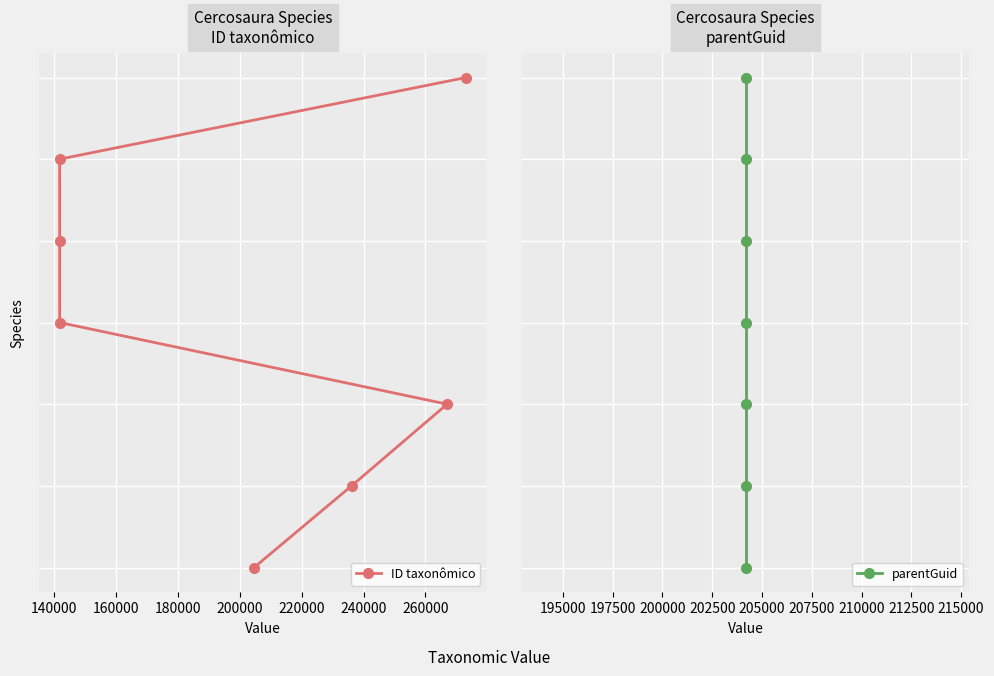

What are all the series names shown in the legend?

ID taxonômico, parentGuid